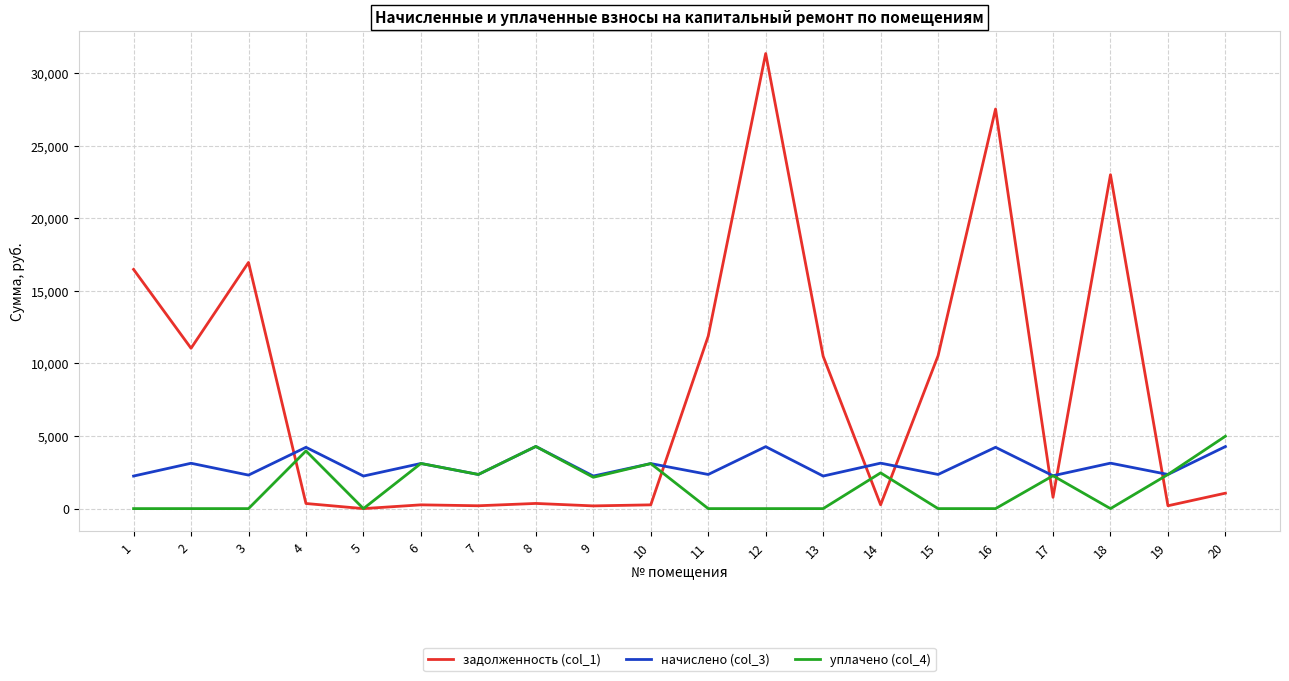

How many times do начислено (col_3) and задолженность (col_1) cross each other?

7